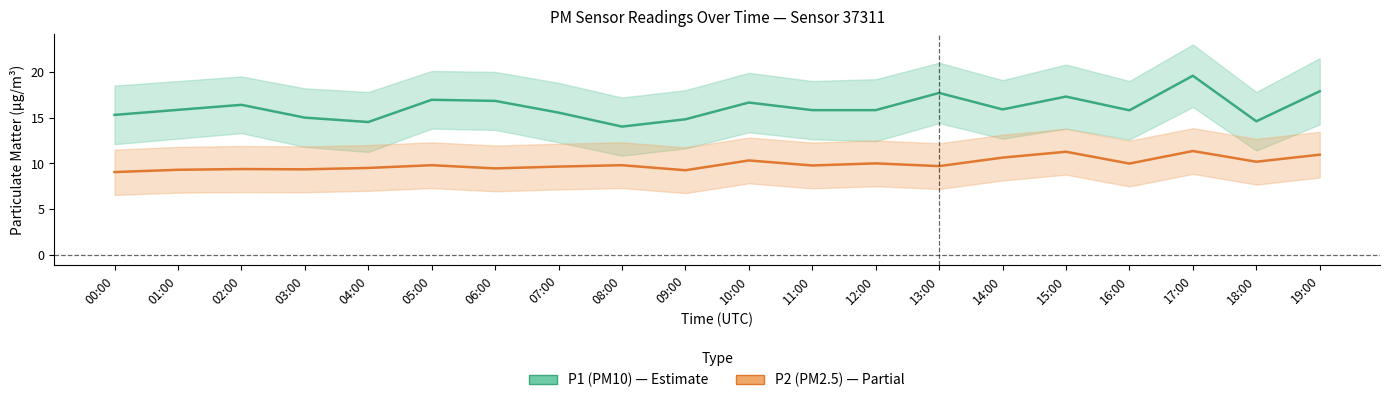

At which label is P2 (PM2.5) closest to 10?

12:00